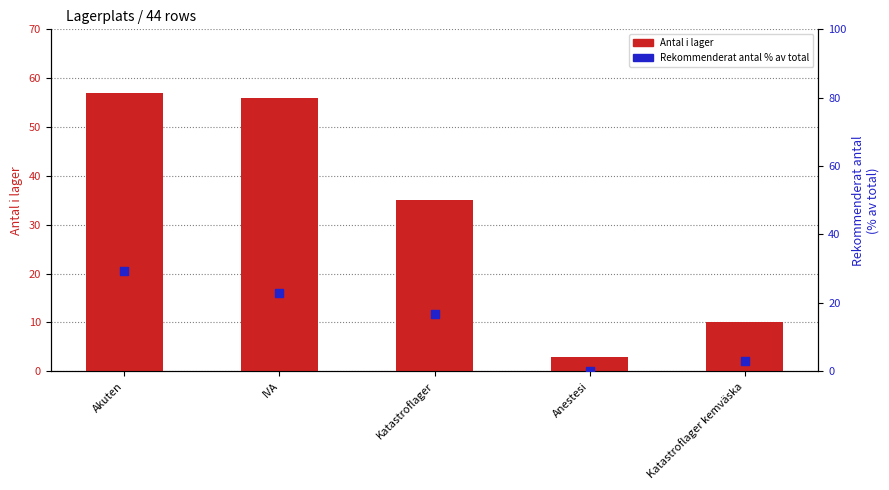

Is the value of Rekommenderat antal % av total at Anestesi greater than the value of Antal i lager at Anestesi?

No